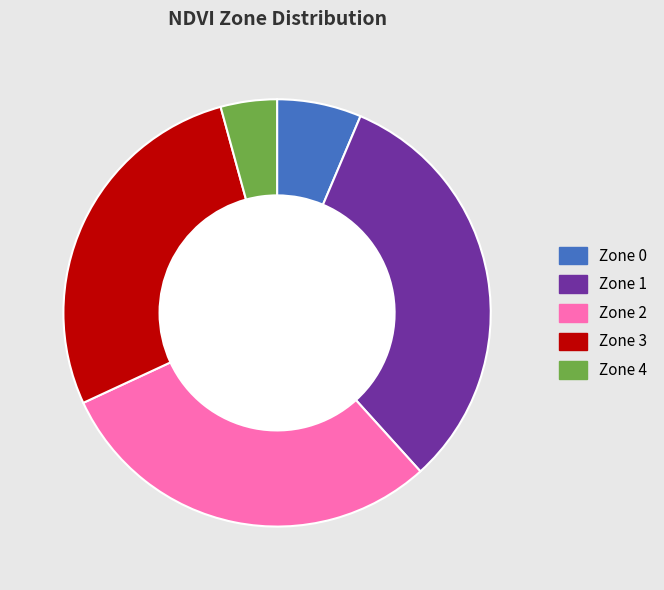

Which has a higher value, Zone 4 or Zone 0?

Zone 0